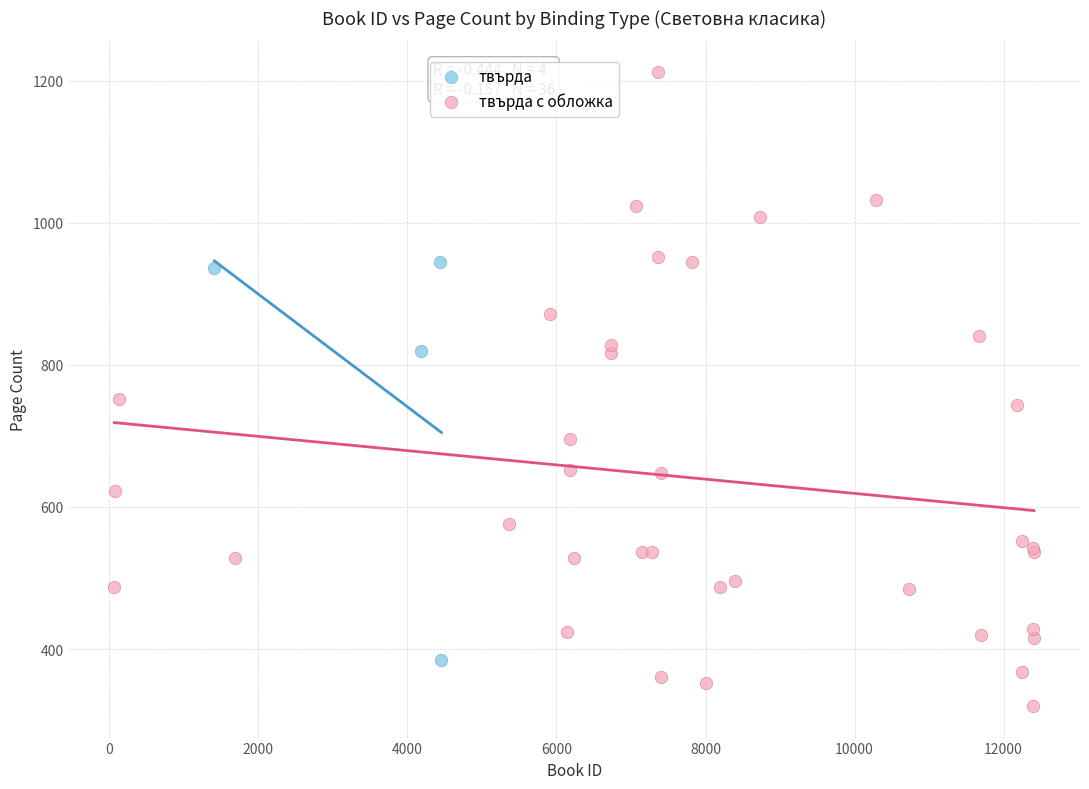

Which series contains the lowest Y value?

твърда с обложка